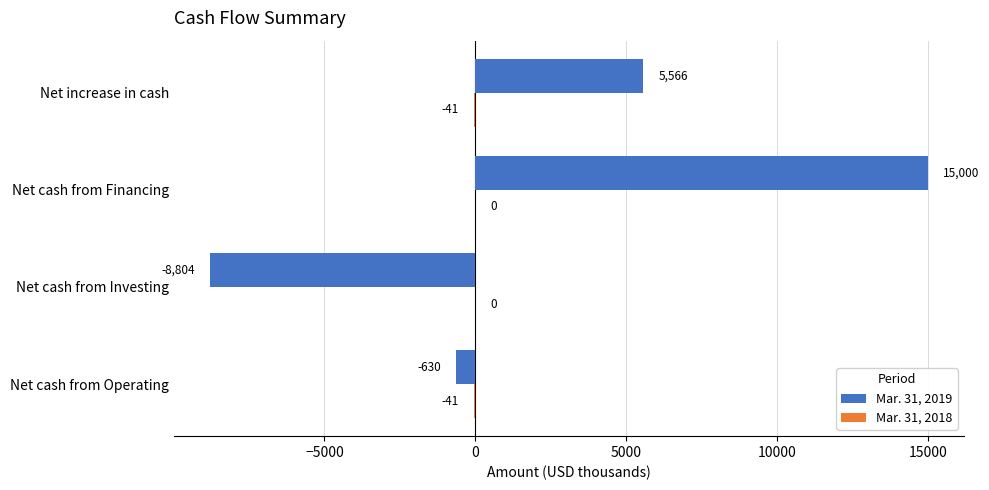

What is the sum of the Mar. 31, 2019 values at Net cash from Financing and Net cash from Operating?

14370